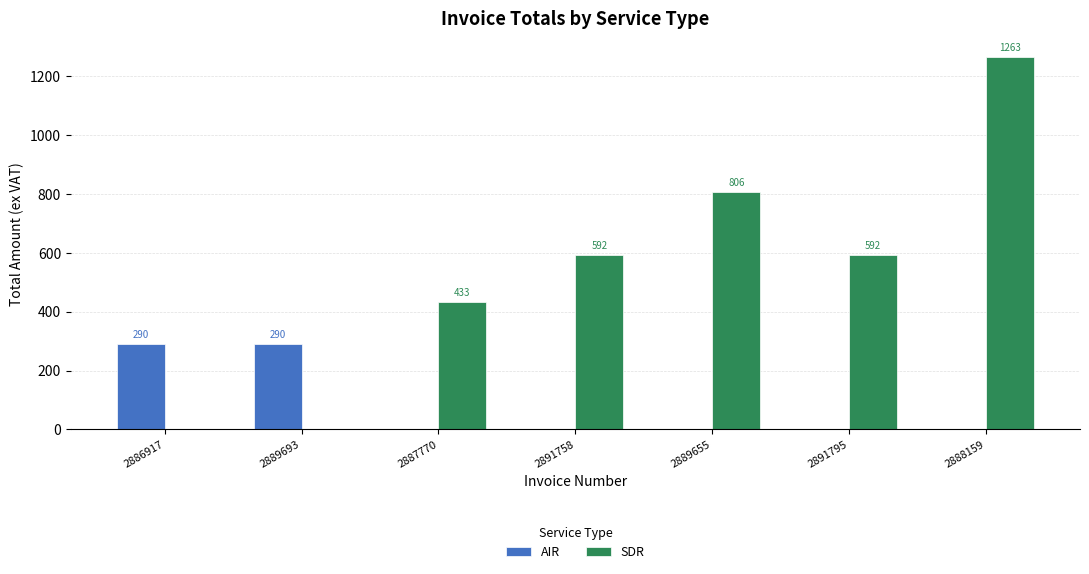

What is the highest value of the AIR series?

289.7